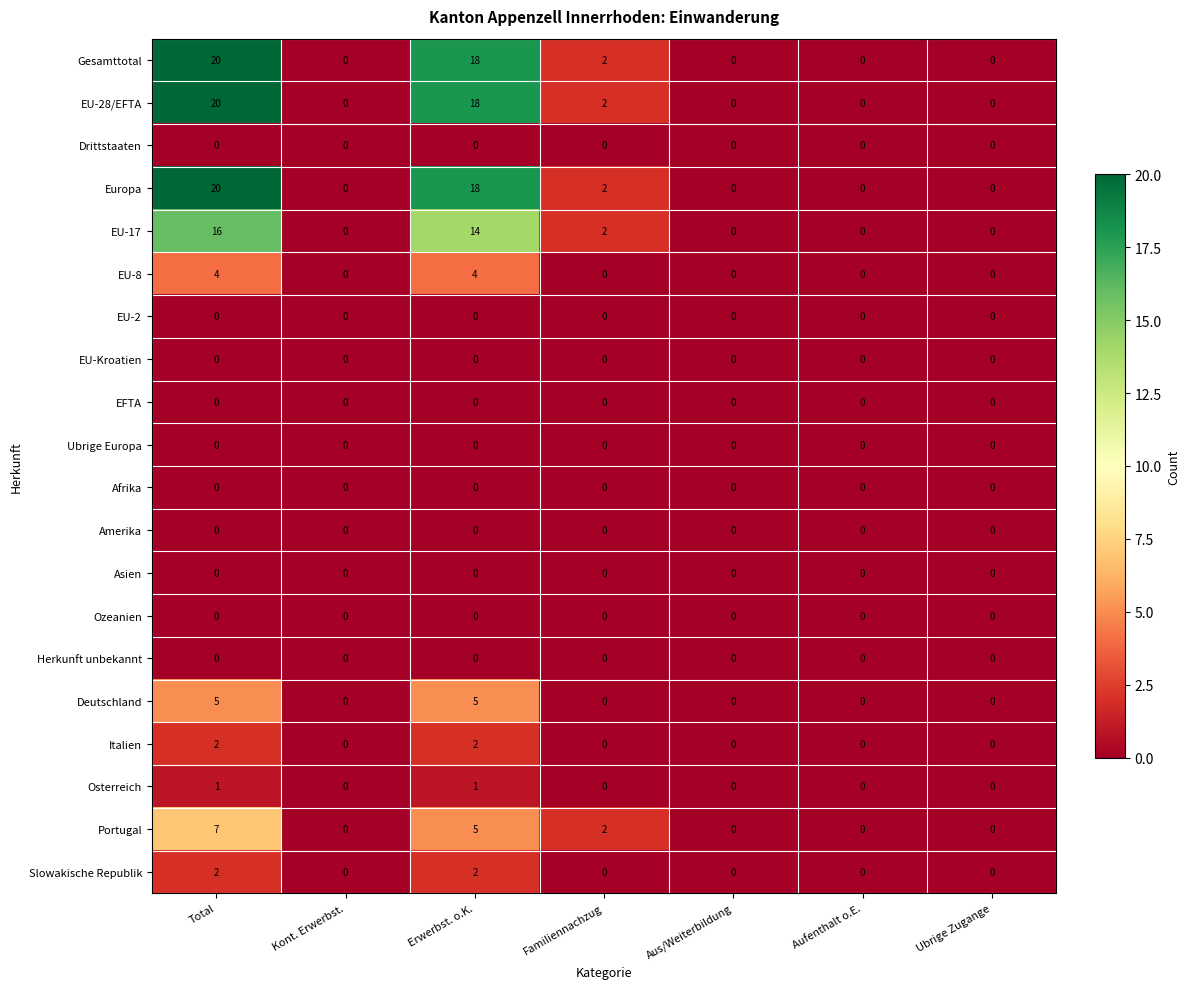

The Herkunft unbekannt series shows 0 at Erwerbst. o.K.. True or false?

True